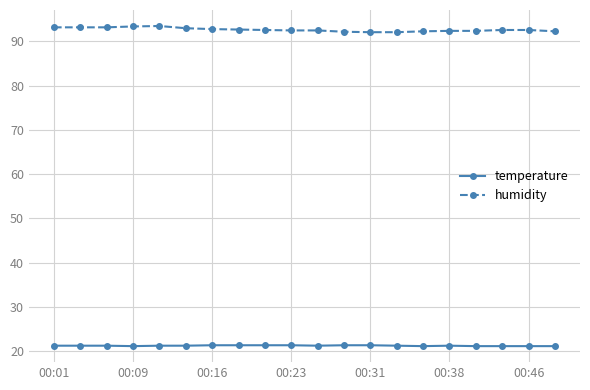

What is the minimum value shown in the chart?

21.1